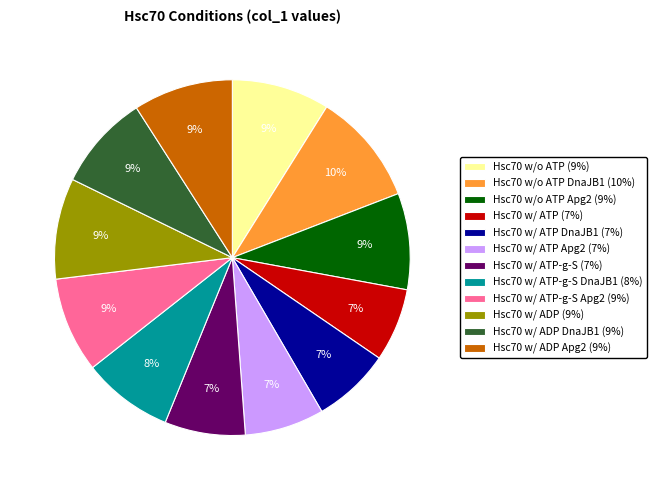

What is the largest slice in the pie chart?

Hsc70 w/o ATP DnaJB1 (10%)